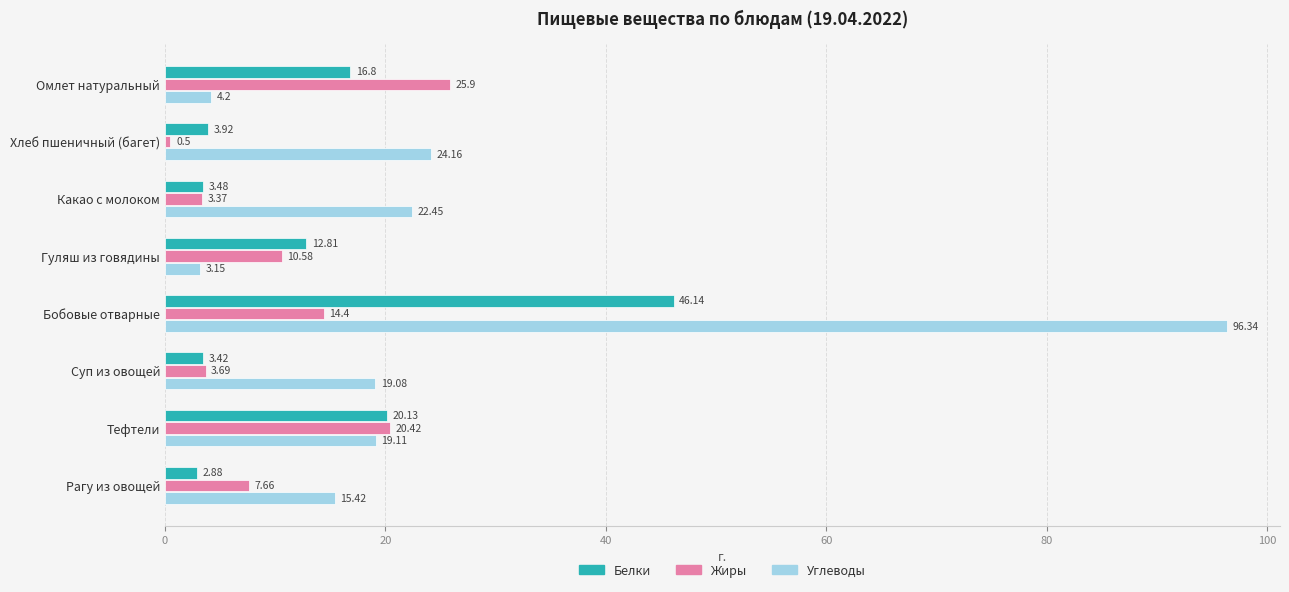

What are all the series names shown in the legend?

Белки, Жиры, Углеводы